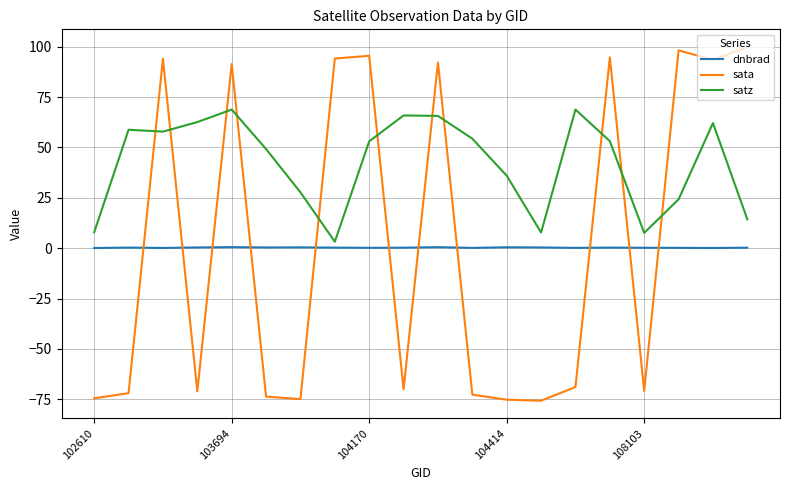

Which series has the largest range (max minus min)?

sata